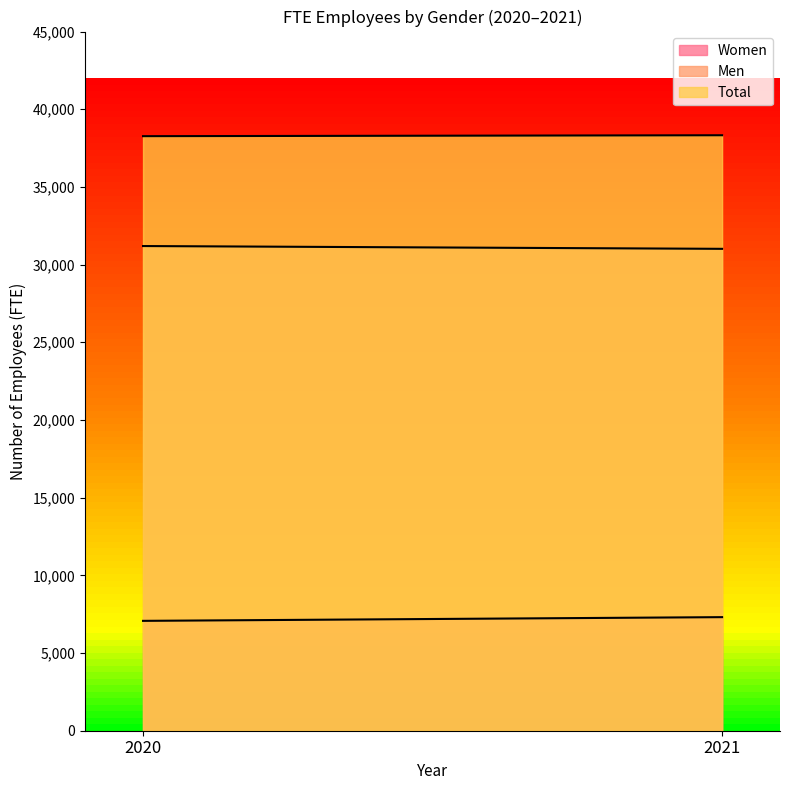

True or false: Total has a value of 9693 at 2021.

False